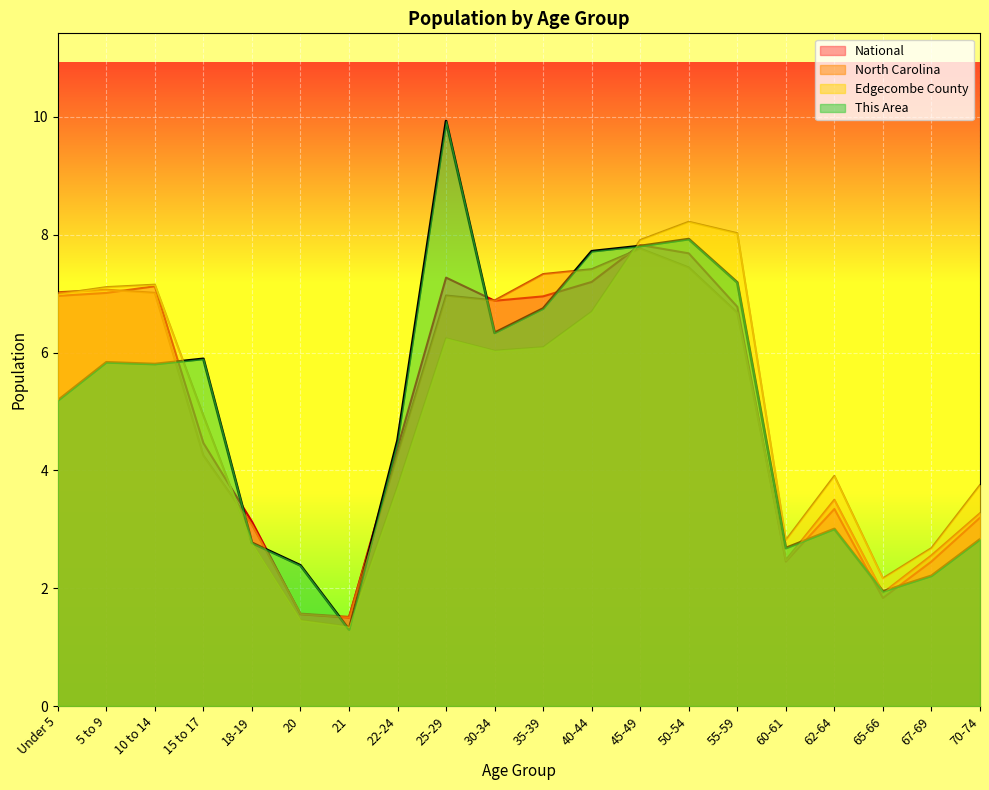

At which category does North Carolina reach its first local peak?

5 to 9